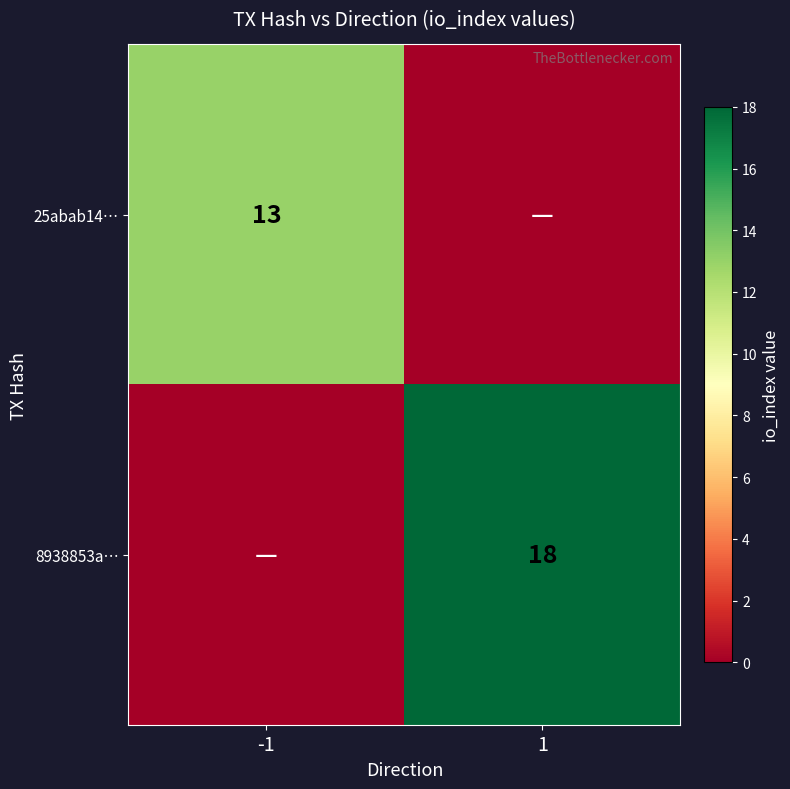

The 25abab14… series shows 13 at -1. True or false?

True